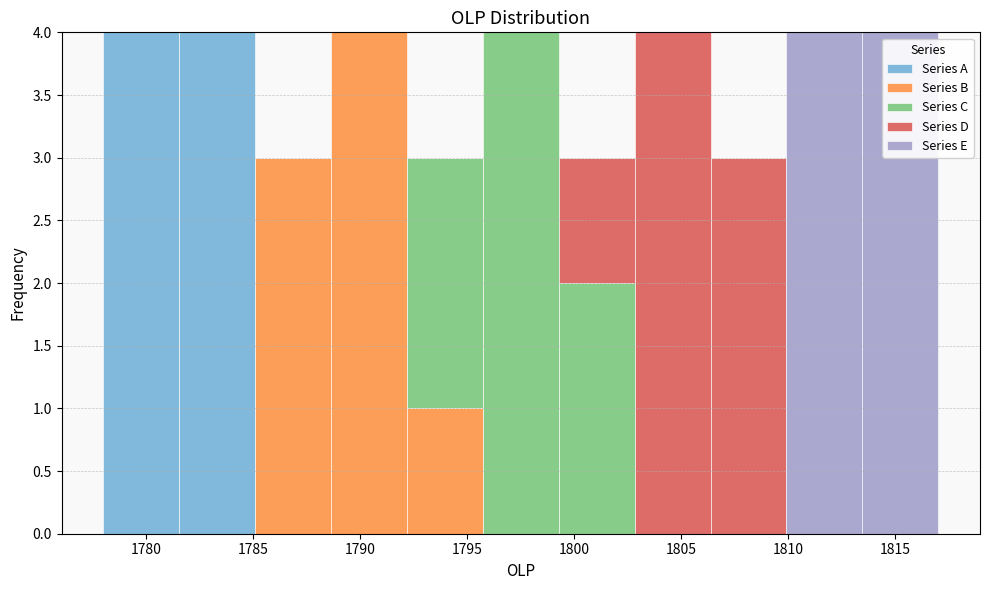

What is the total height of the stacked bar covering 1795.5 to 1799.5 on the x-axis? Neither the bar edges nor the heights are printed on the chart, so give them approximately, as read against the axes.

4